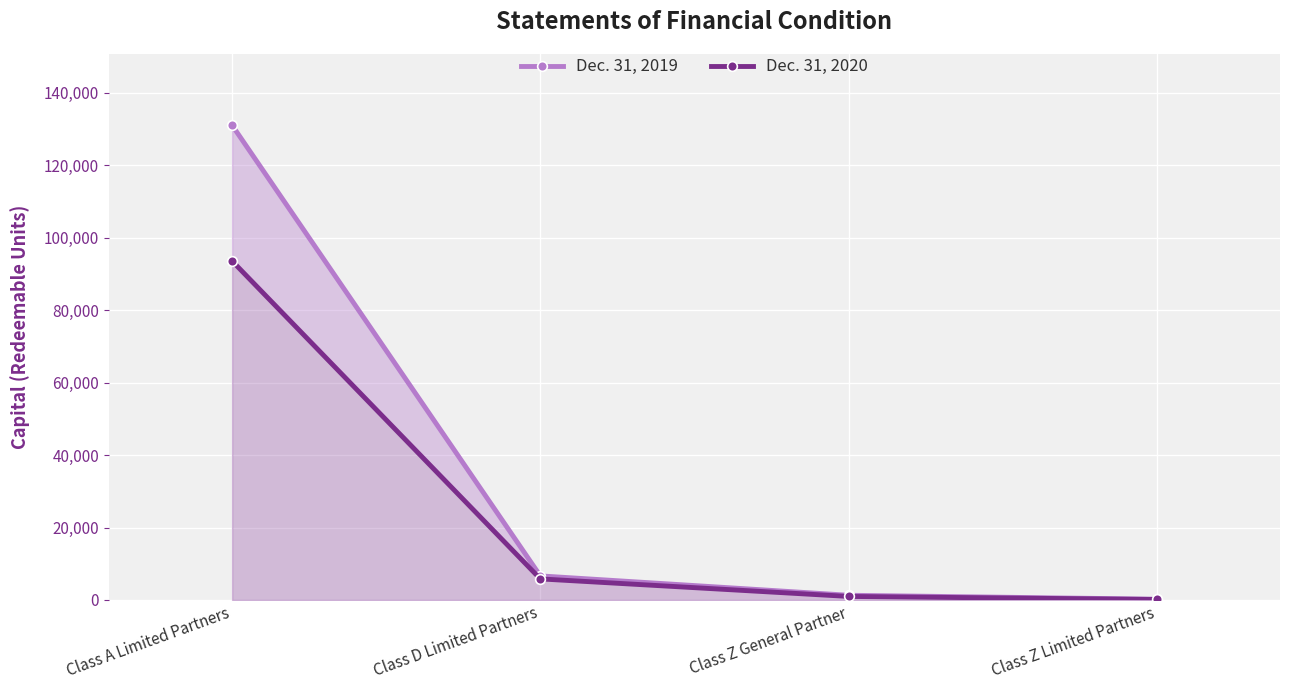

List the labels in order of Dec. 31, 2019 value, largest first.

Class A Limited Partners, Class D Limited Partners, Class Z General Partner, Class Z Limited Partners